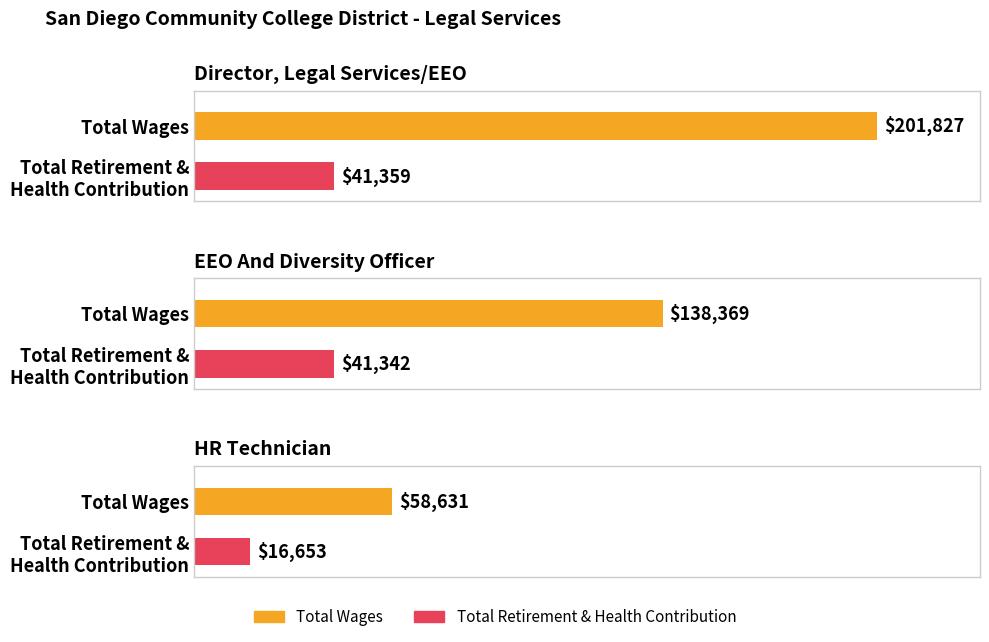

List the series in order of their overall mean, lowest first.

Total Retirement & Health Contribution, Total Wages